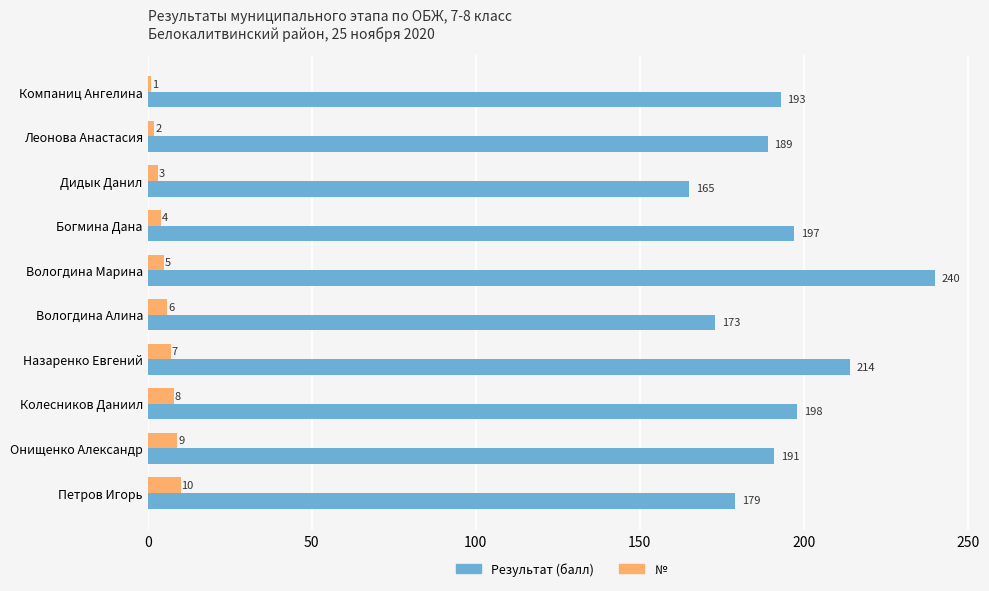

What is the difference between the highest and lowest values at Вологдина Алина?

167